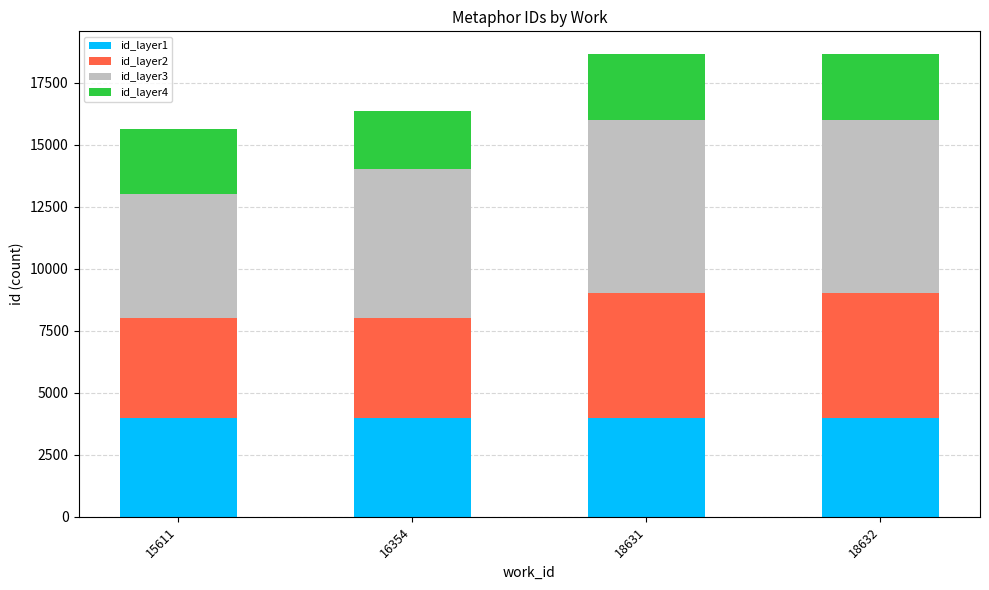

The value of id_layer1 at 18632 is 4000. True or false?

True